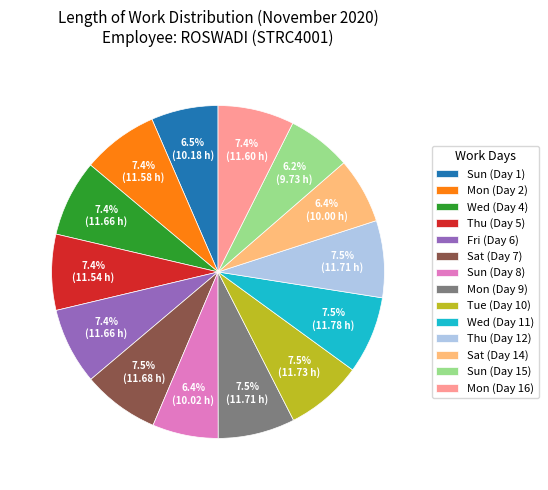

Approximately how many times larger is the value at Mon (Day 2) compared to Sun (Day 1)?

1.1